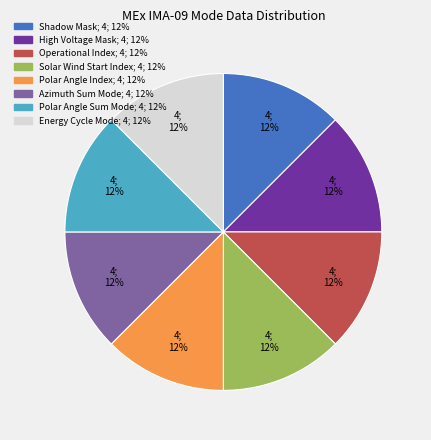

How many segments does this pie chart have?

8